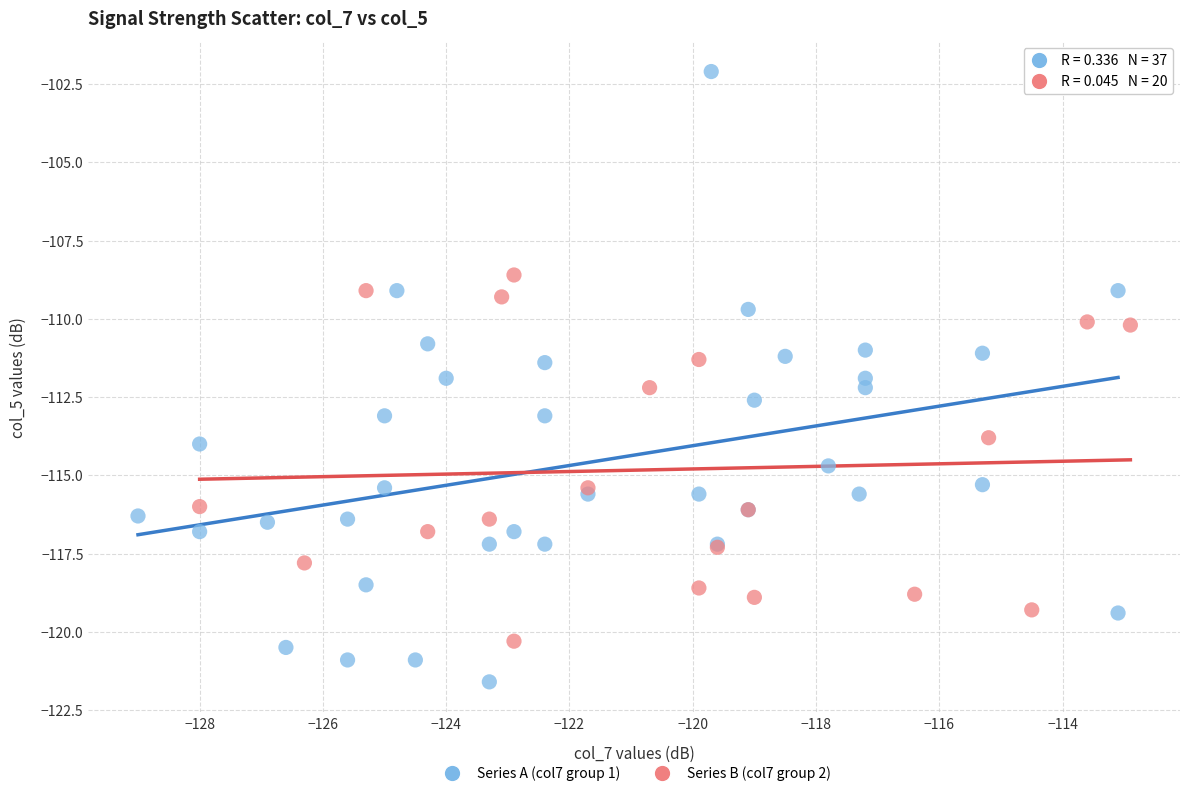

Which series contains the highest Y value?

Series A (col7 group 1)